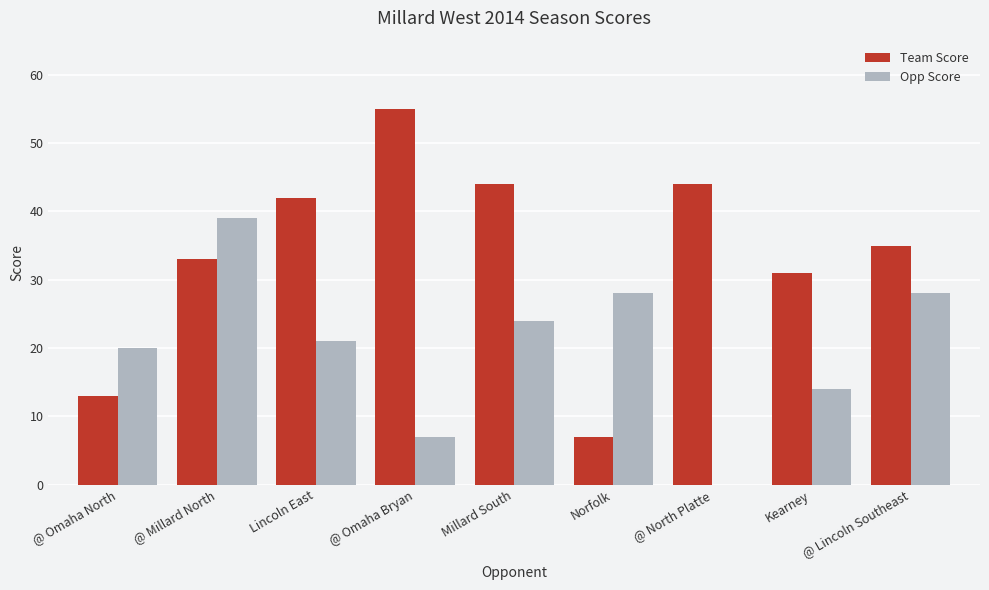

At which category is the sum across all series the highest?

@ Millard North